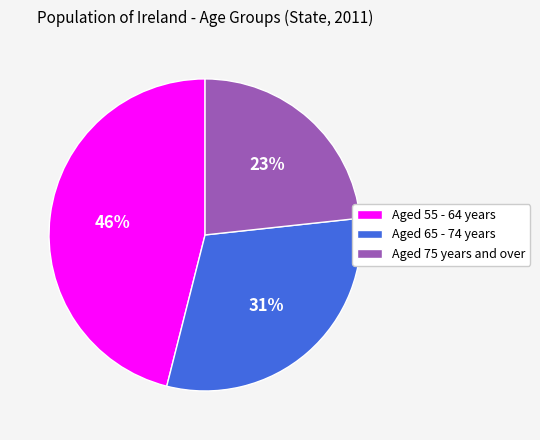

What is the ratio of the value at Aged 65 - 74 years to the value at Aged 55 - 64 years?

0.7